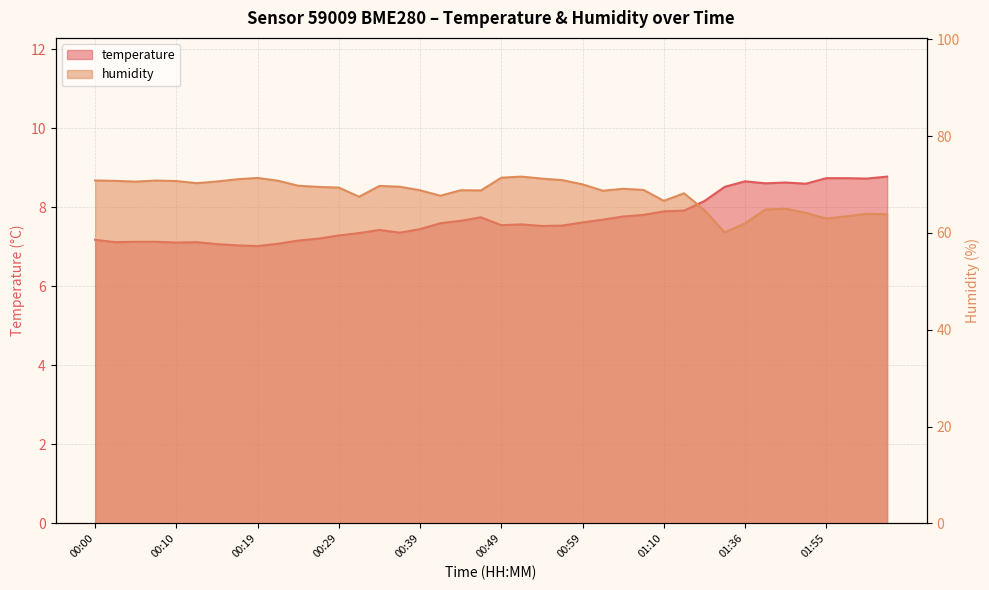

How many lines are shown in the chart?

2